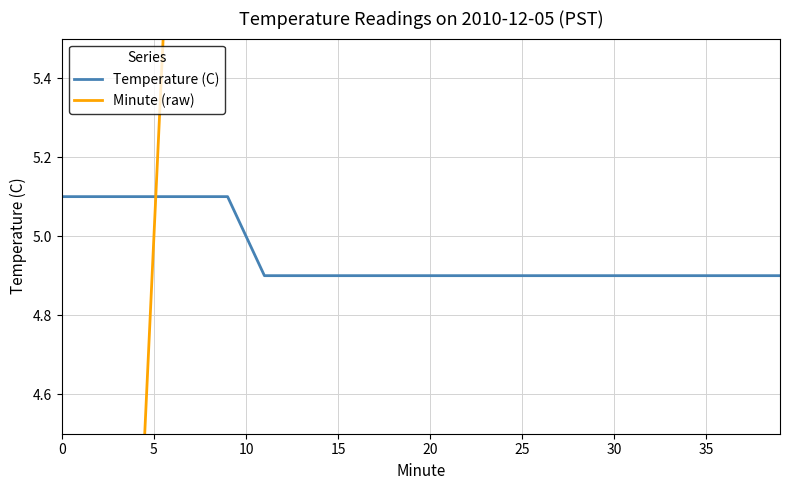

Which series has the largest total across all categories?

Minute (raw)